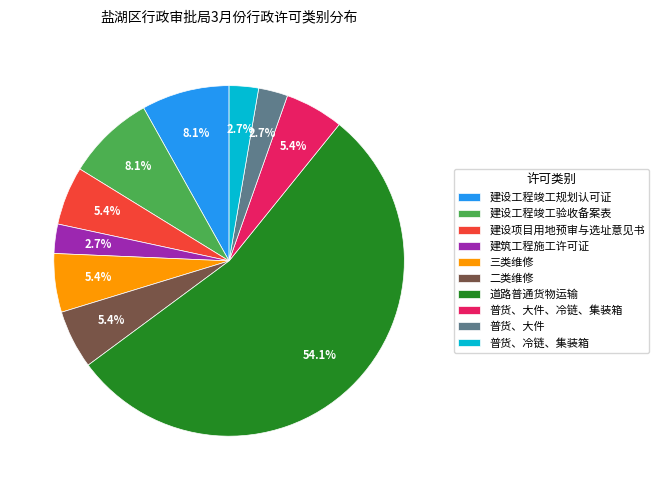

Approximately how many times larger is the value at 三类维修 compared to 普货、大件?

2.0